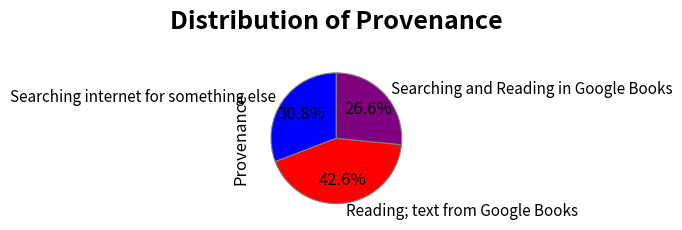

True or false: Searching internet for something else accounts for 31% of the total.

True